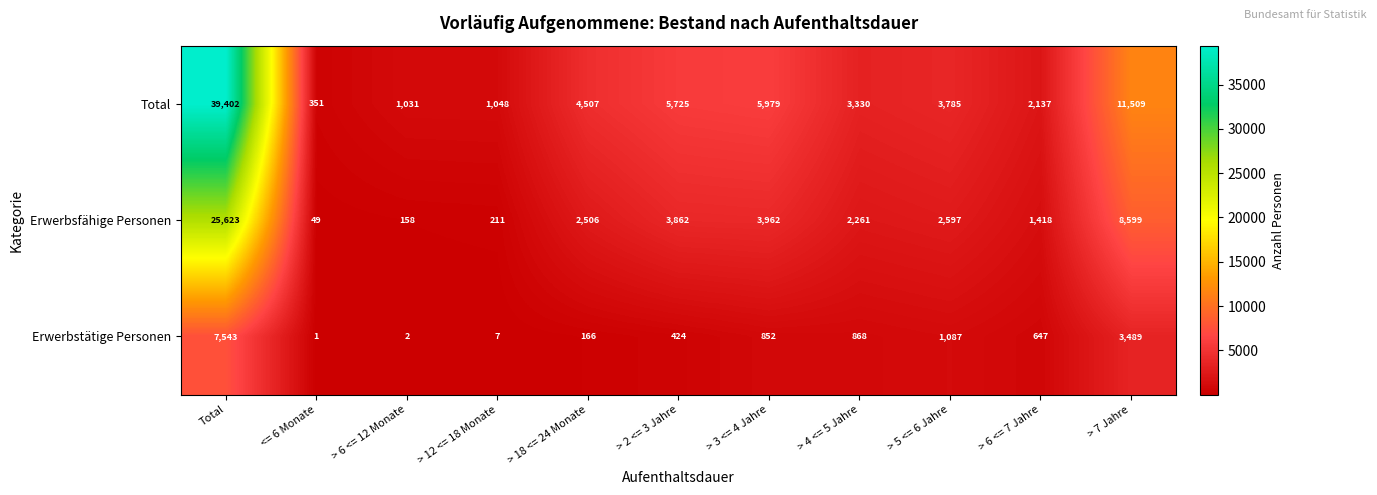

Rank the series by their average value, from lowest to highest.

Erwerbstätige Personen, Erwerbsfähige Personen, Total